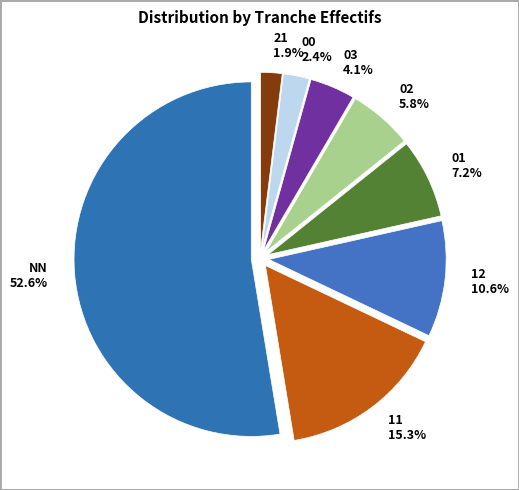

To the nearest percent, what is the difference between the 21 and 03 slice percentages?

2%